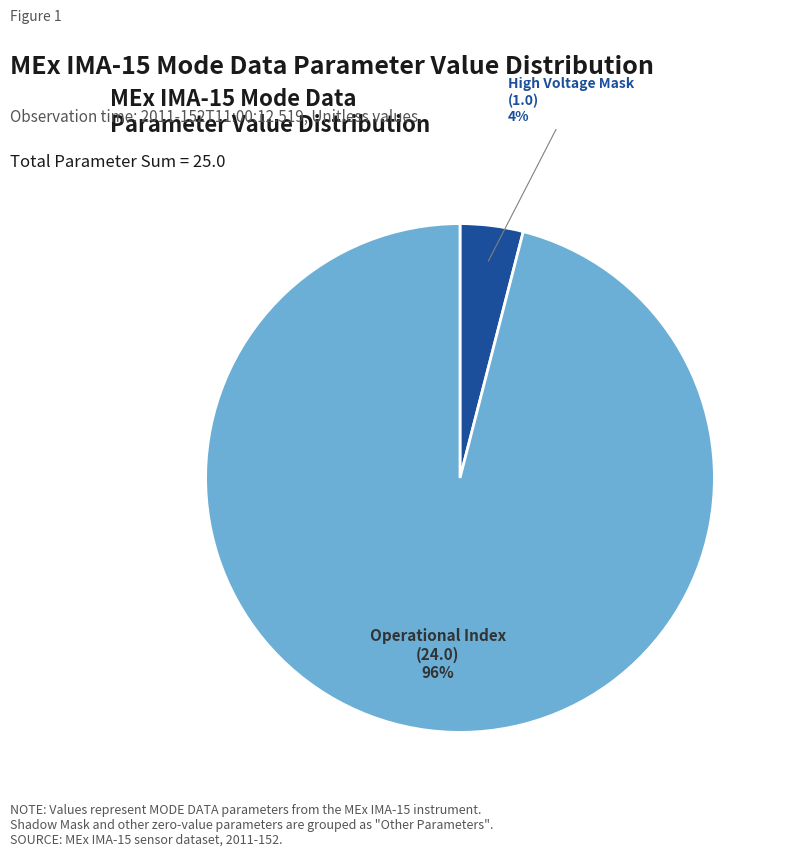

How many segments does this pie chart have?

2